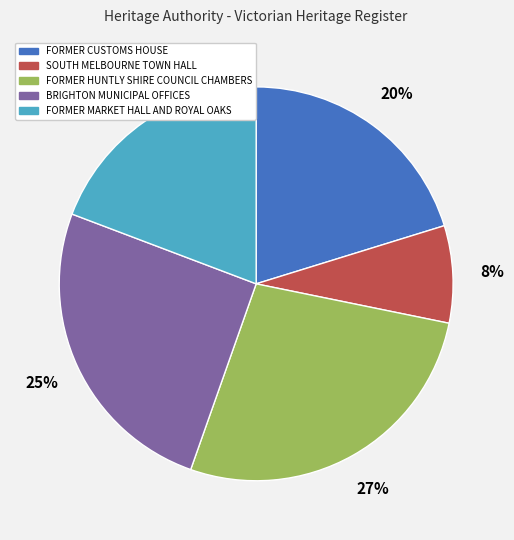

To the nearest percent, what is the average slice percentage?

20%